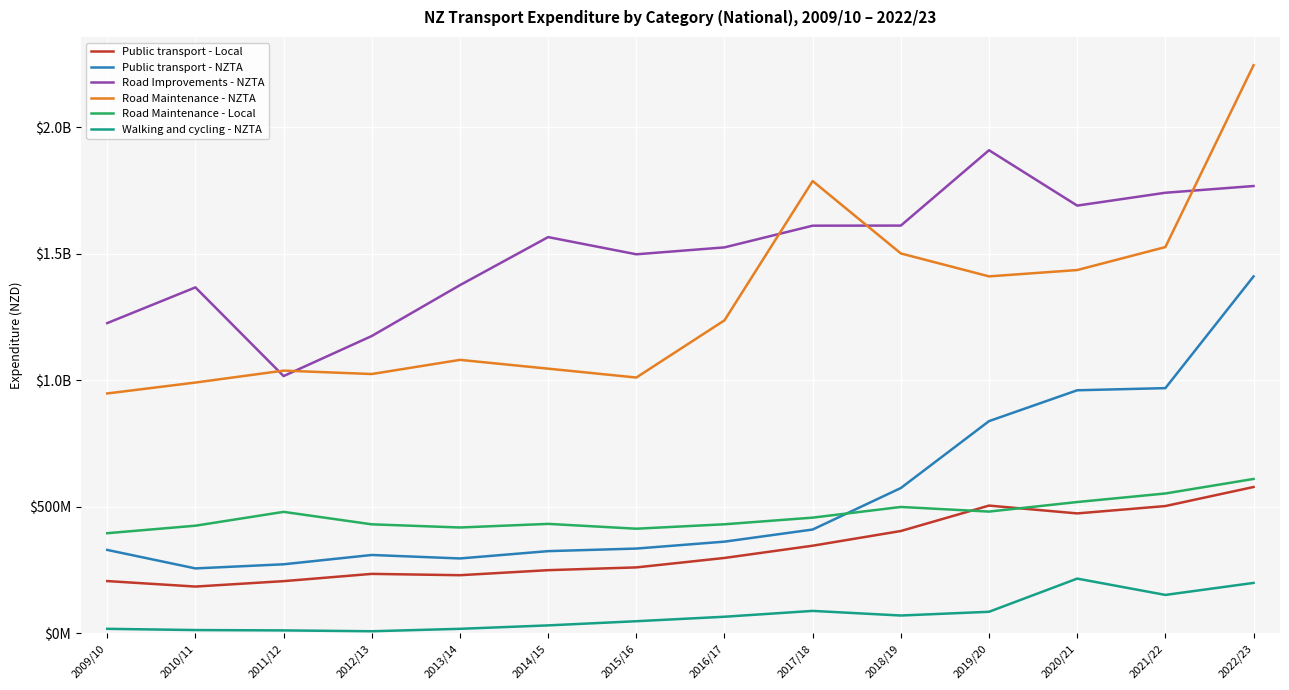

What are all the series names shown in the legend?

Public transport - Local, Public transport - NZTA, Road Improvements - NZTA, Road Maintenance - NZTA, Road Maintenance - Local, Walking and cycling - NZTA